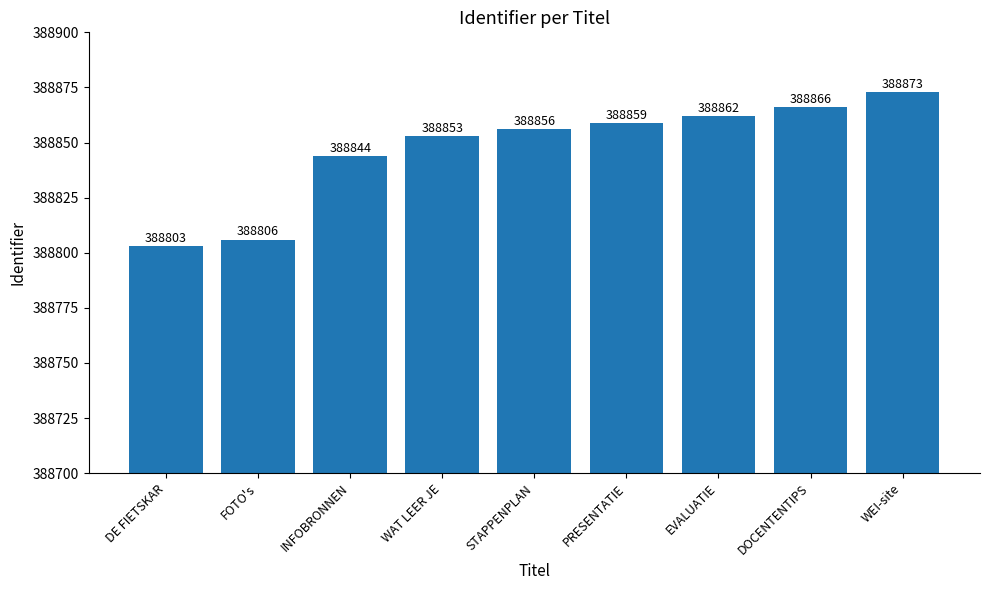

Which category has the lowest value across all series?

DE FIETSKAR